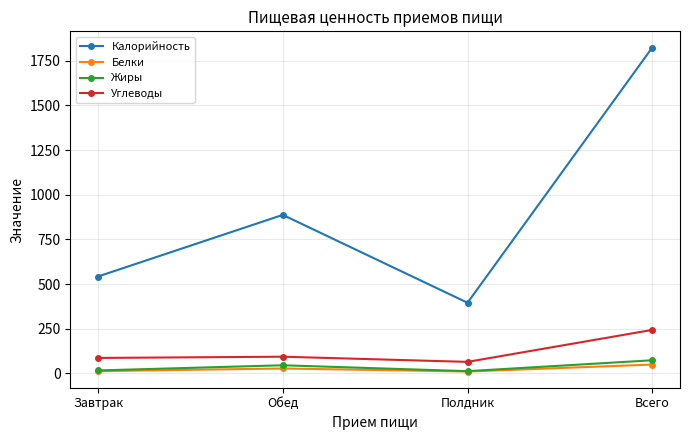

Where is the first local minimum for Калорийность?

Полдник